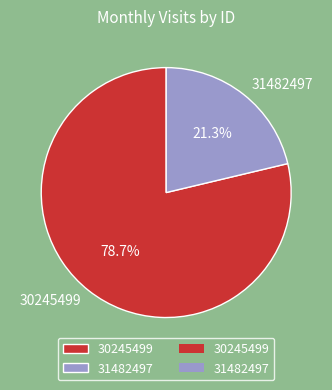

How many segments does this pie chart have?

2